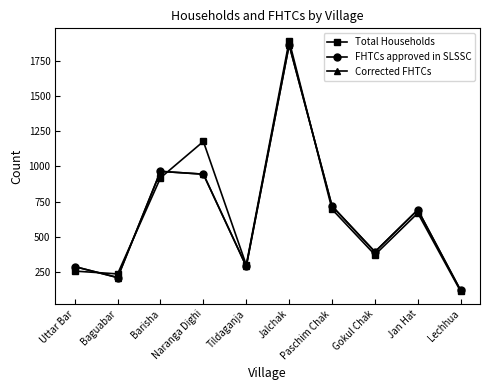

True or false: FHTCs approved in SLSSC and Corrected FHTCs cross at least once.

False